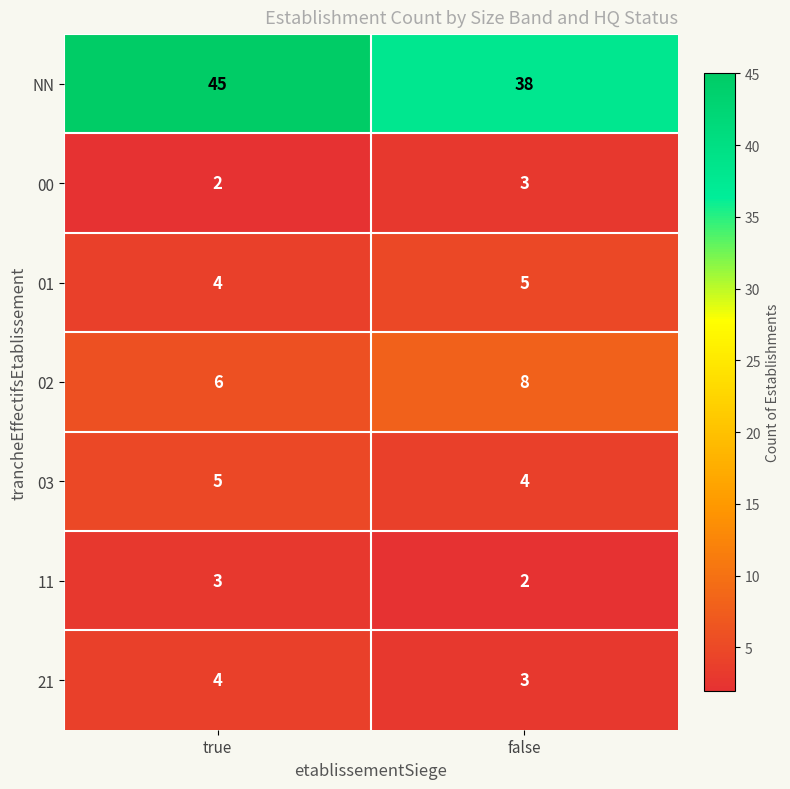

How many series are shown in this chart?

7